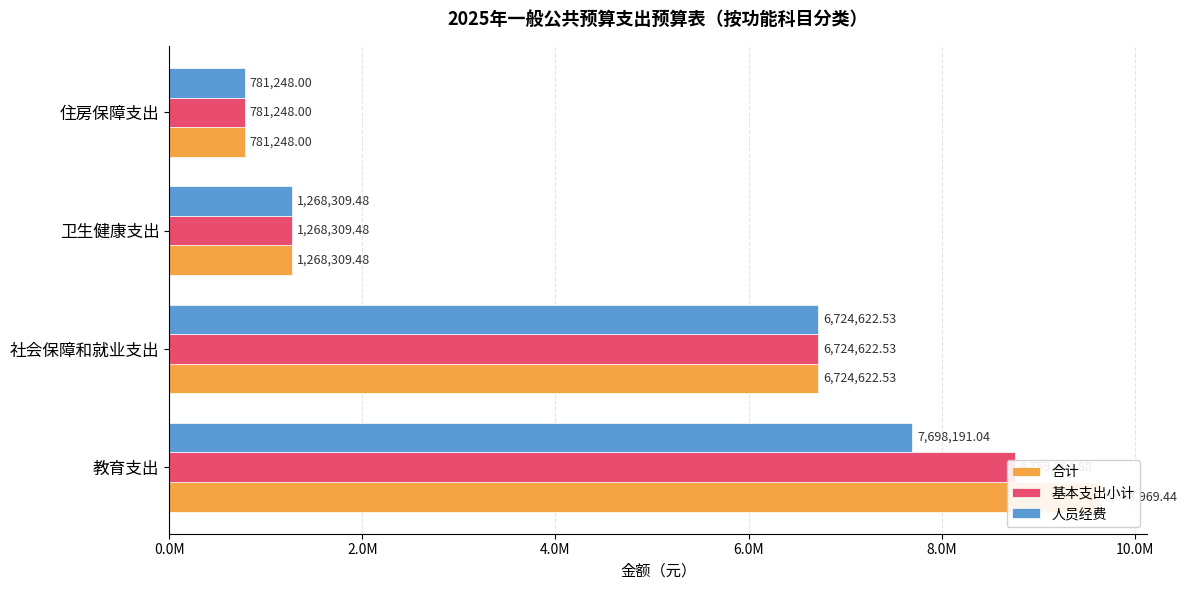

Is it true that 合计 equals 6457344.5 at 教育支出?

False